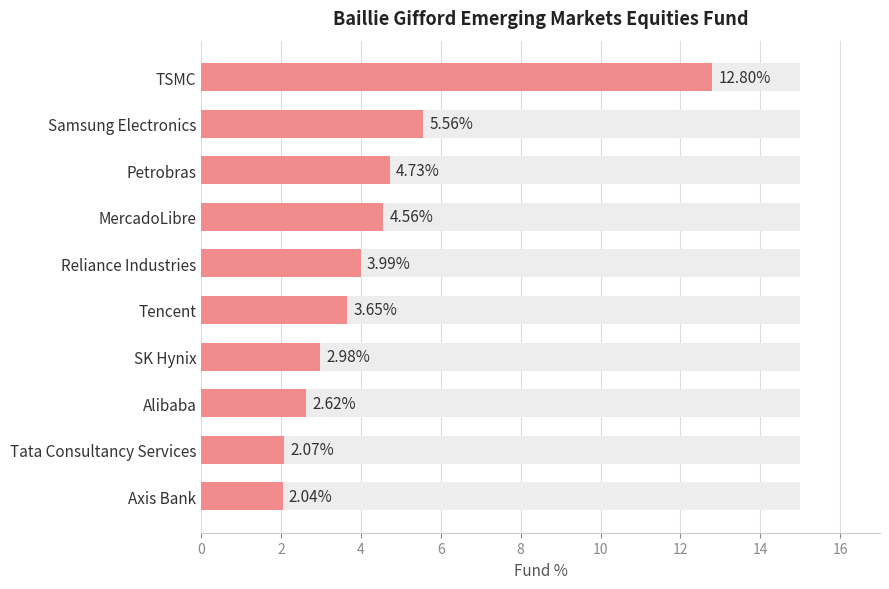

The chart shows a value of 6.8 at 6. True or false?

False